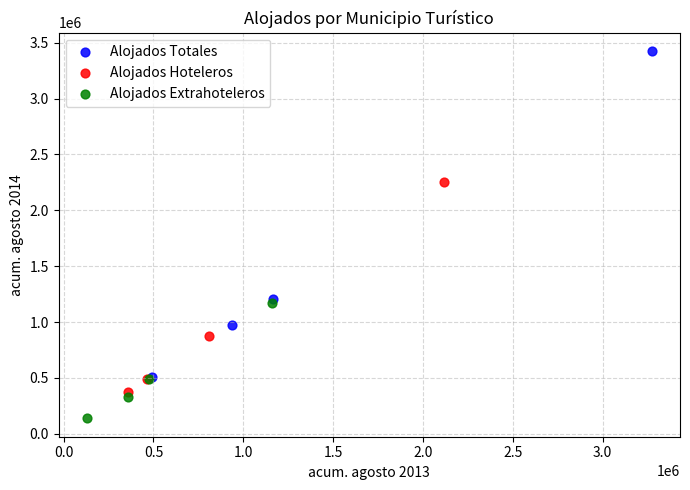

Which series reaches the minimum Y coordinate?

Alojados Extrahoteleros